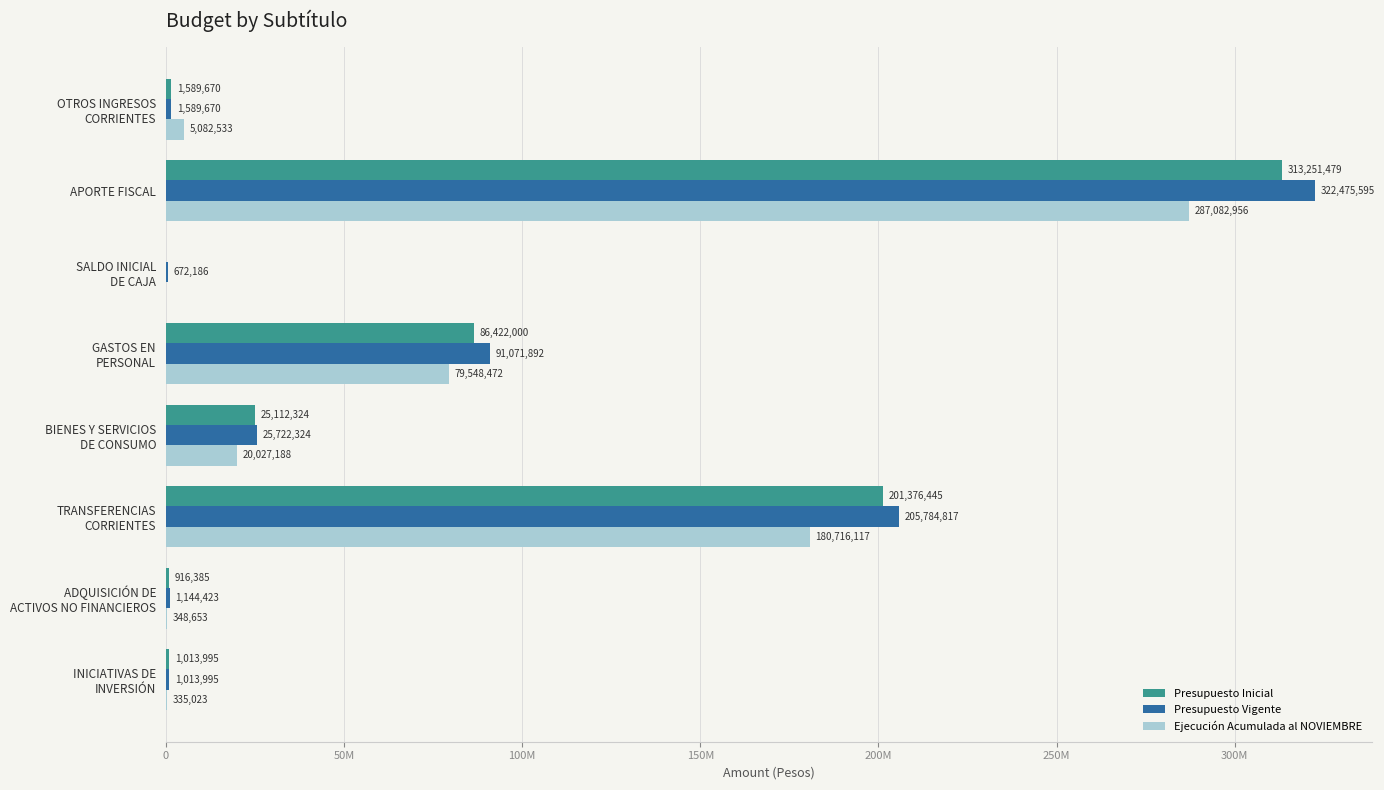

What are all the series names shown in the legend?

Presupuesto Inicial, Presupuesto Vigente, Ejecución Acumulada al NOVIEMBRE